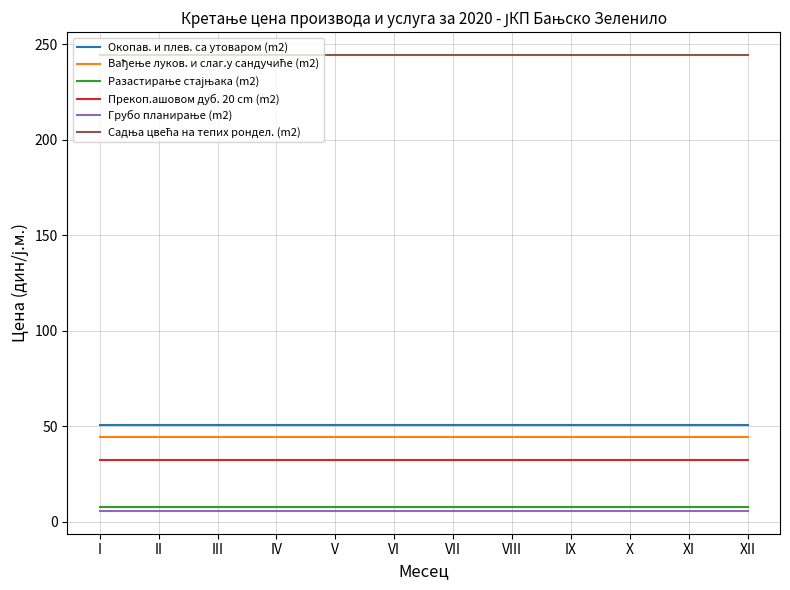

What is the minimum value shown in the chart?

5.7